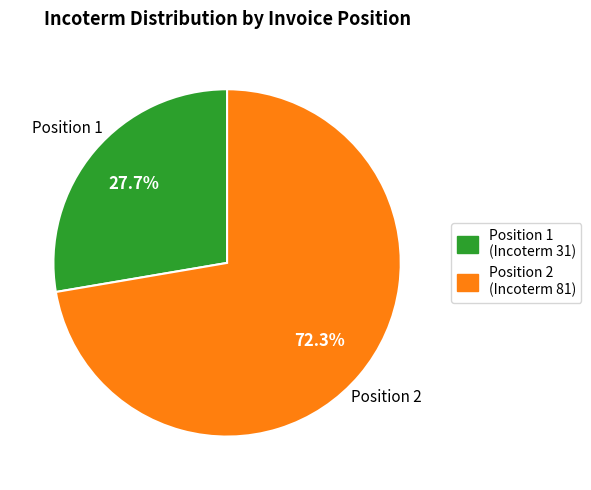

How many slices are in this pie chart?

2